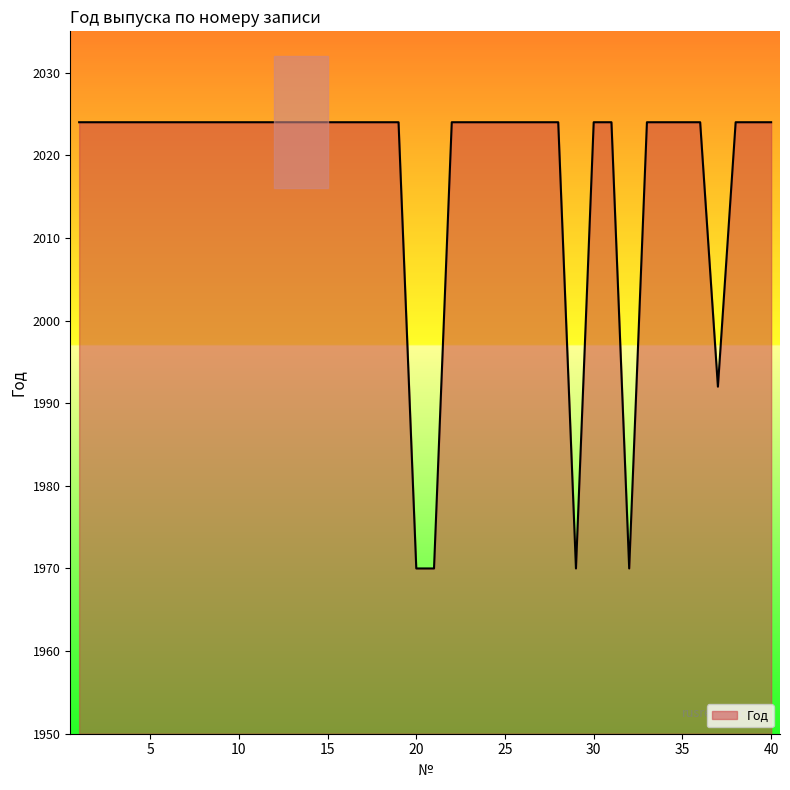

What is the value of the 2nd point from the left?

2024